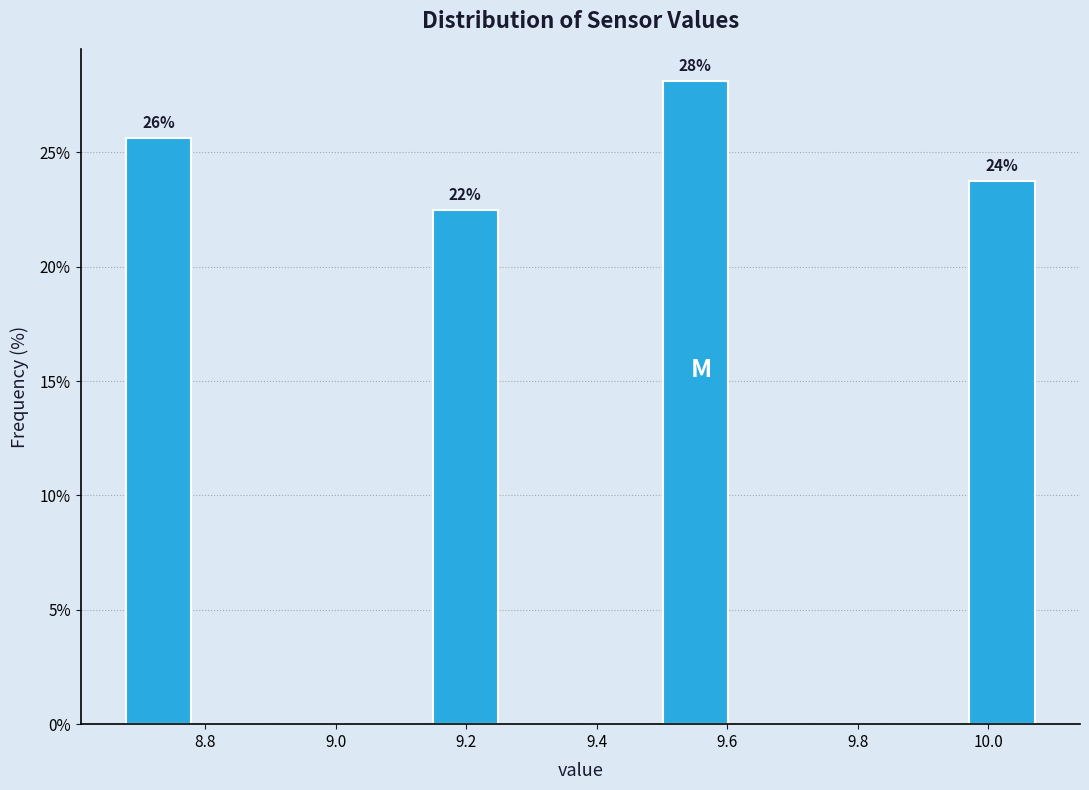

Which range on the x-axis has the tallest bar?

9.50 to 9.62